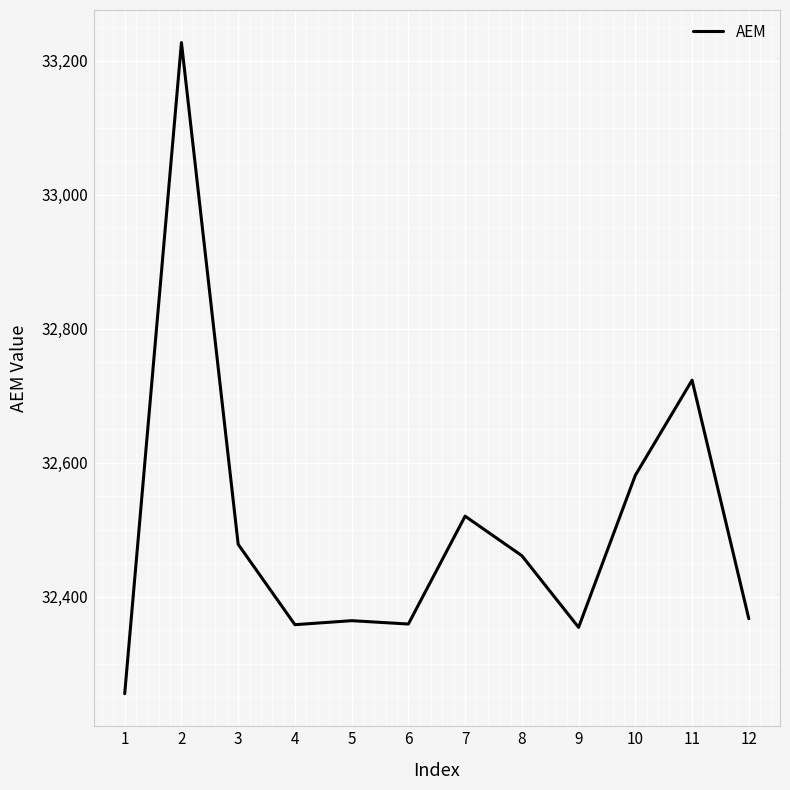

What is the difference between the maximum and minimum values?

972